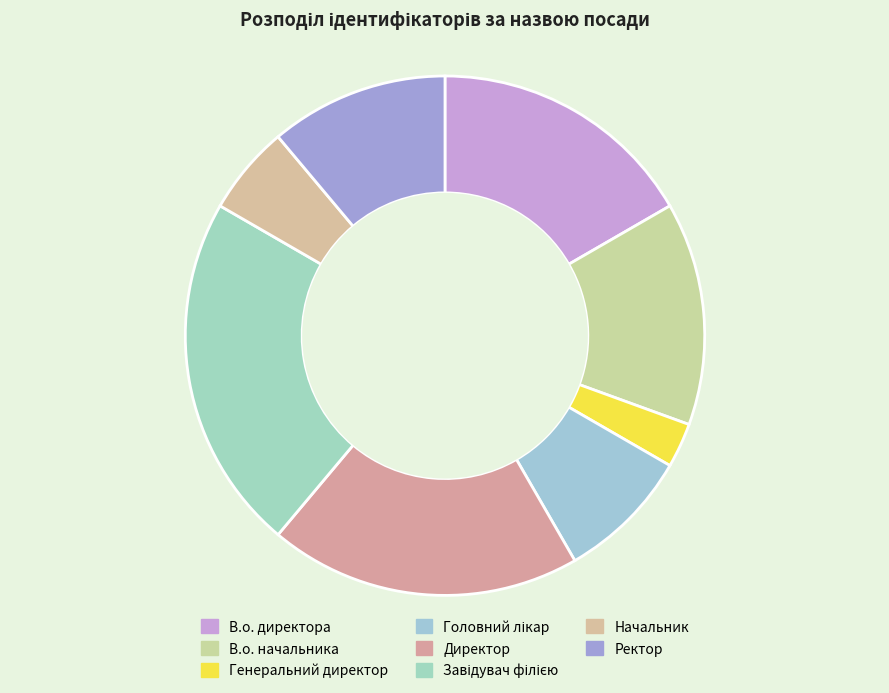

Is there any slice that represents more than half of the pie?

No